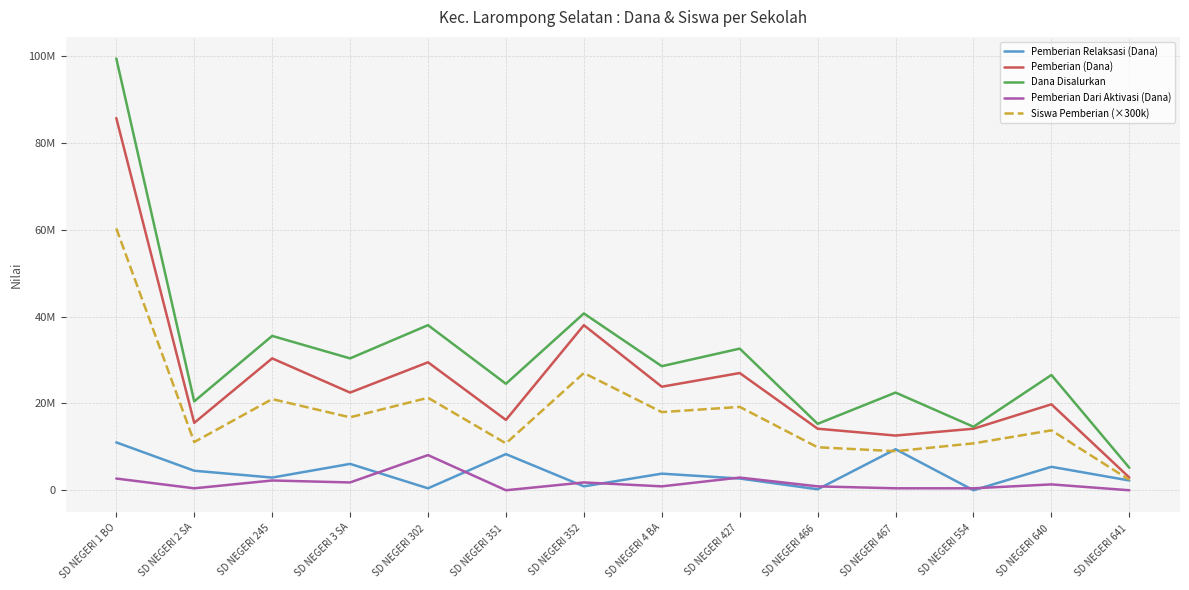

What is the label of the 11th point from the left?

SD NEGERI 467 